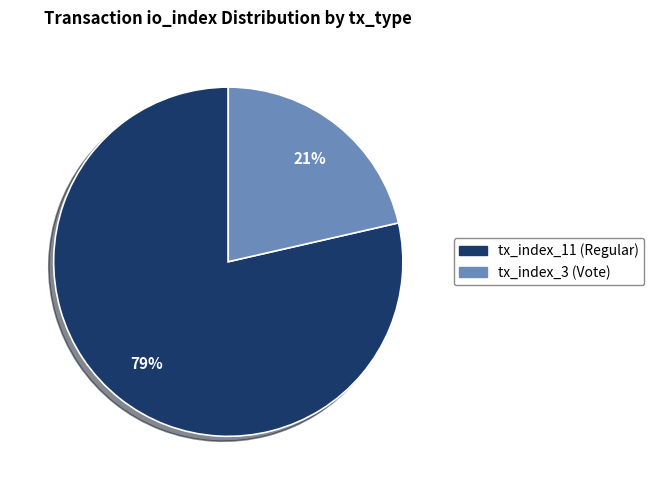

Which slice is the largest?

tx_index_11 (Regular)